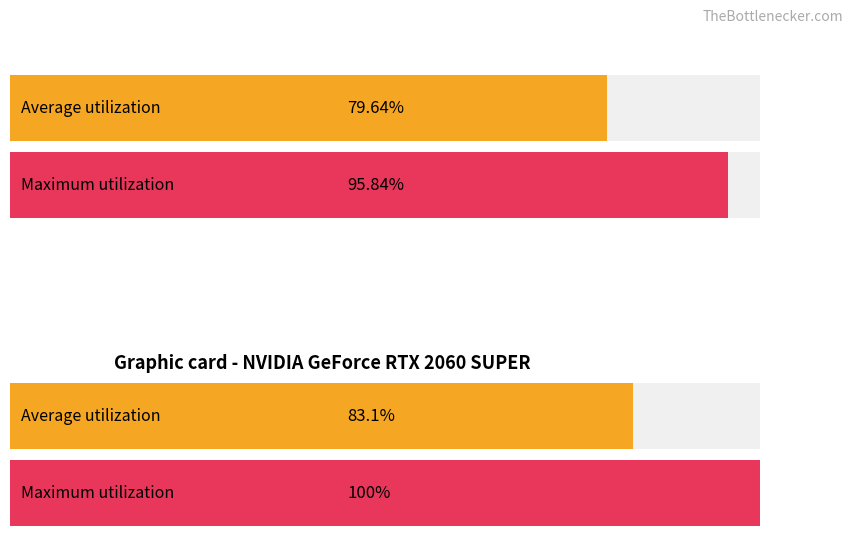

How many bars are there in each group?

2